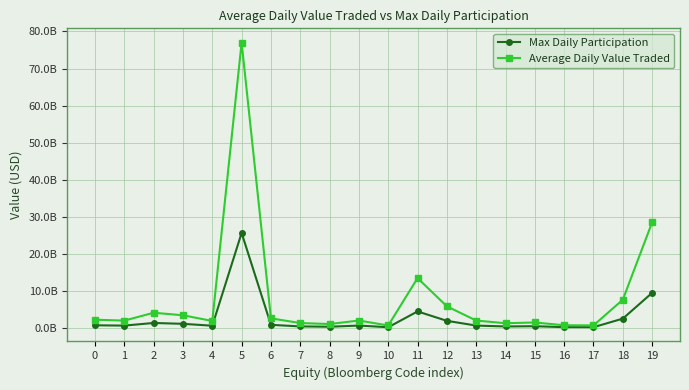

At which label is Average Daily Value Traded closest to 38850450000?

19